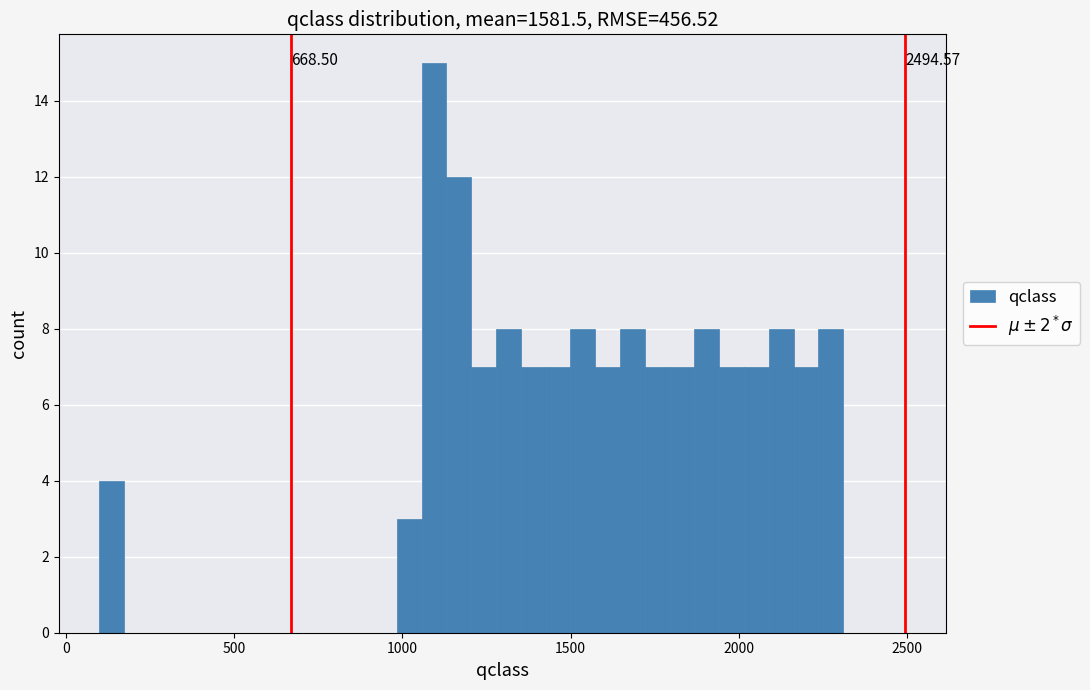

Read against the x-axis, roughly where is the centre of the tallest bar?

1100